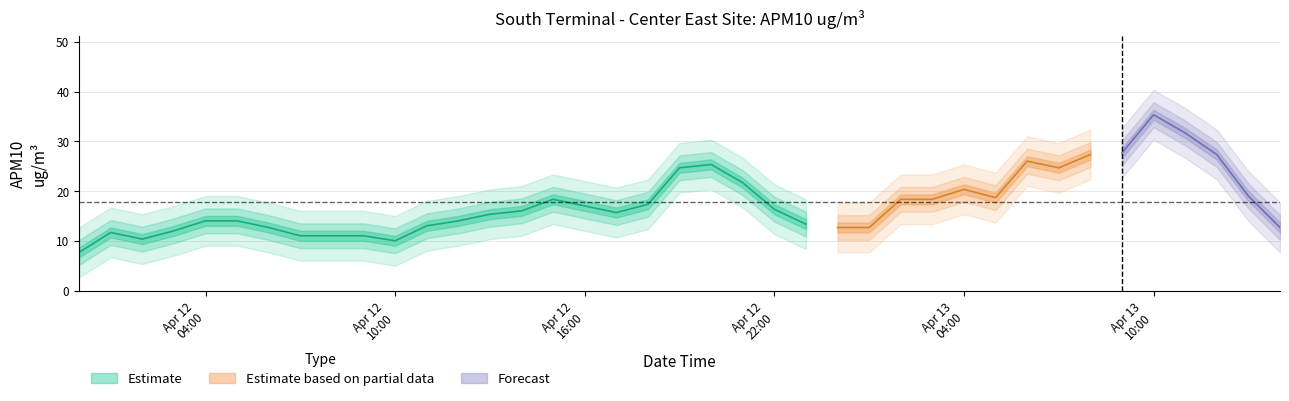

Approximately how many times larger is the value at 2015-04-12 23:00:00 compared to 2015-04-13 09:00:00?

0.5